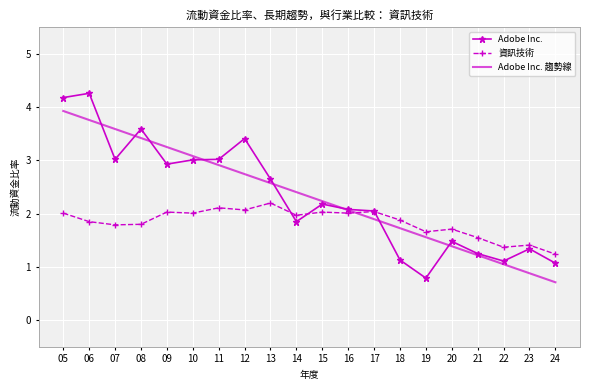

What is the sum of the 資訊技術 values at 19 and 13?

3.9